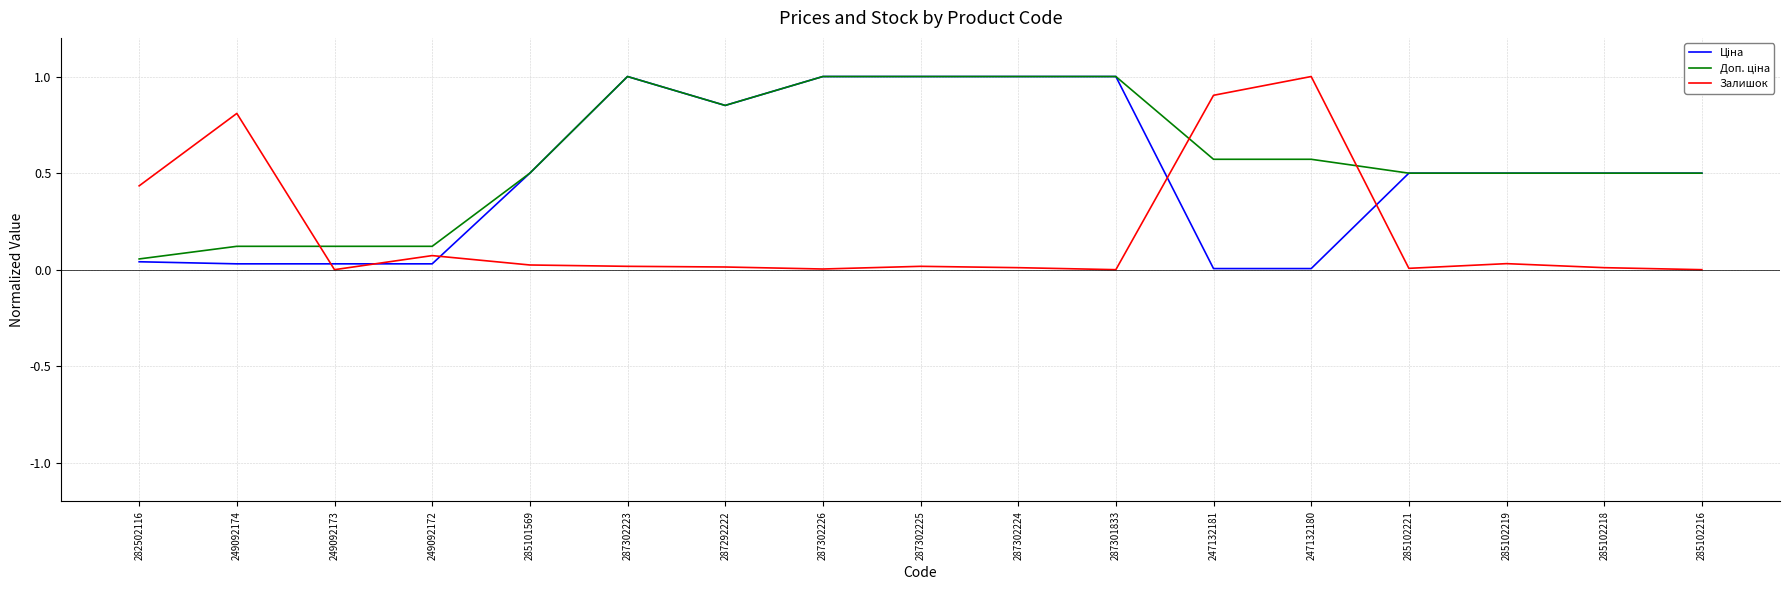

What is the total value across all series at 287301833?

2.0